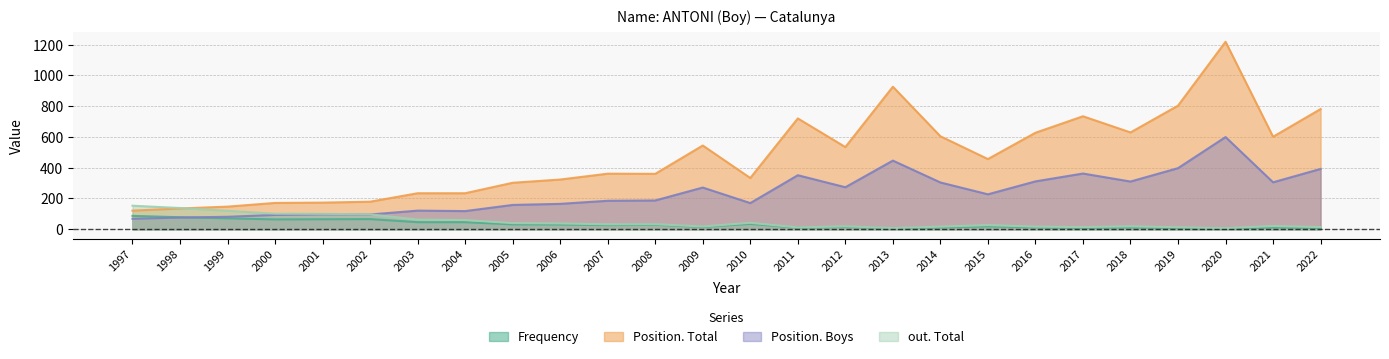

How many data points in out. Total are above 32?

12